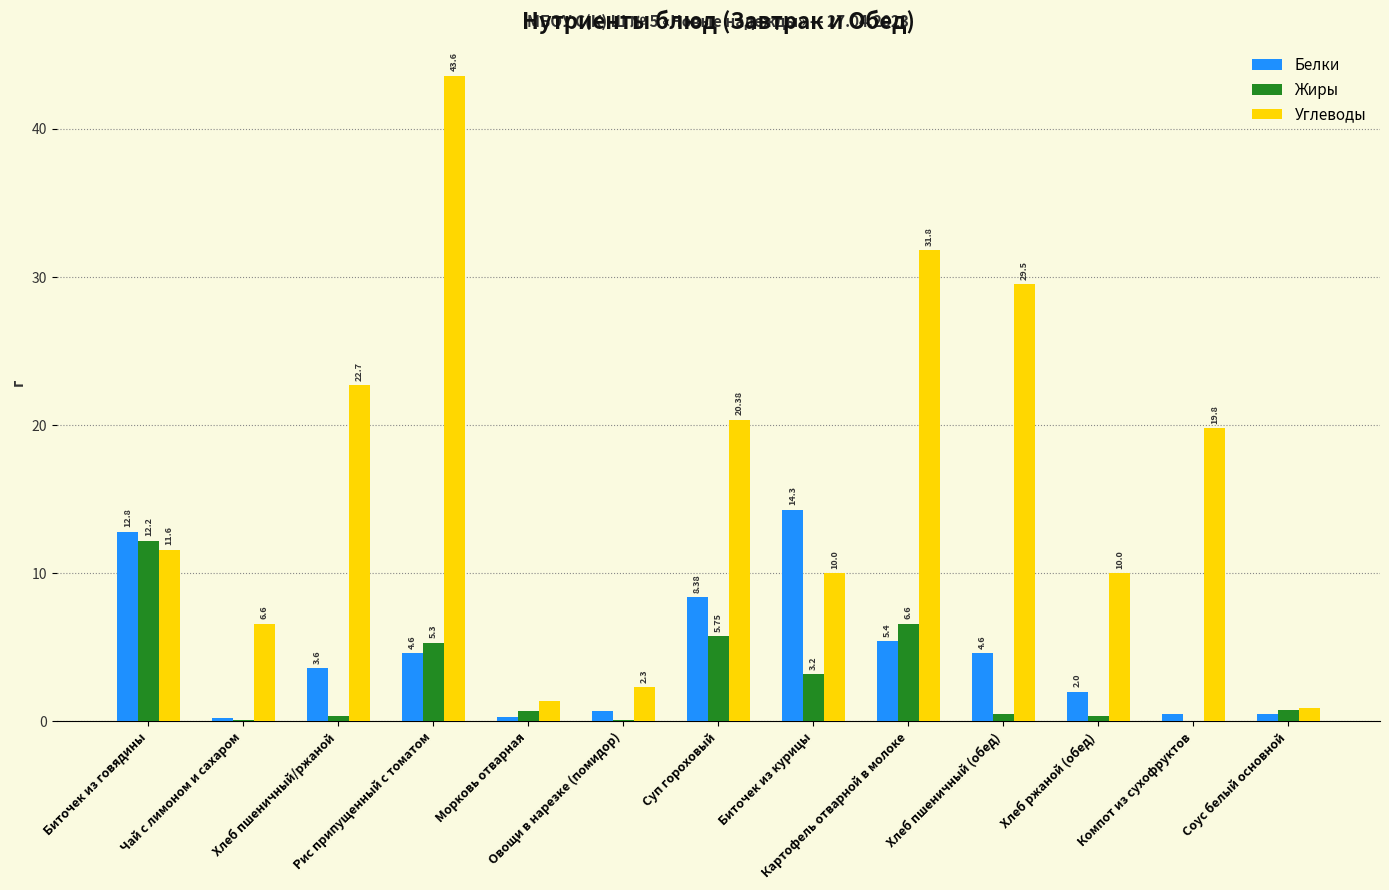

Which series has the largest total across all categories?

Углеводы